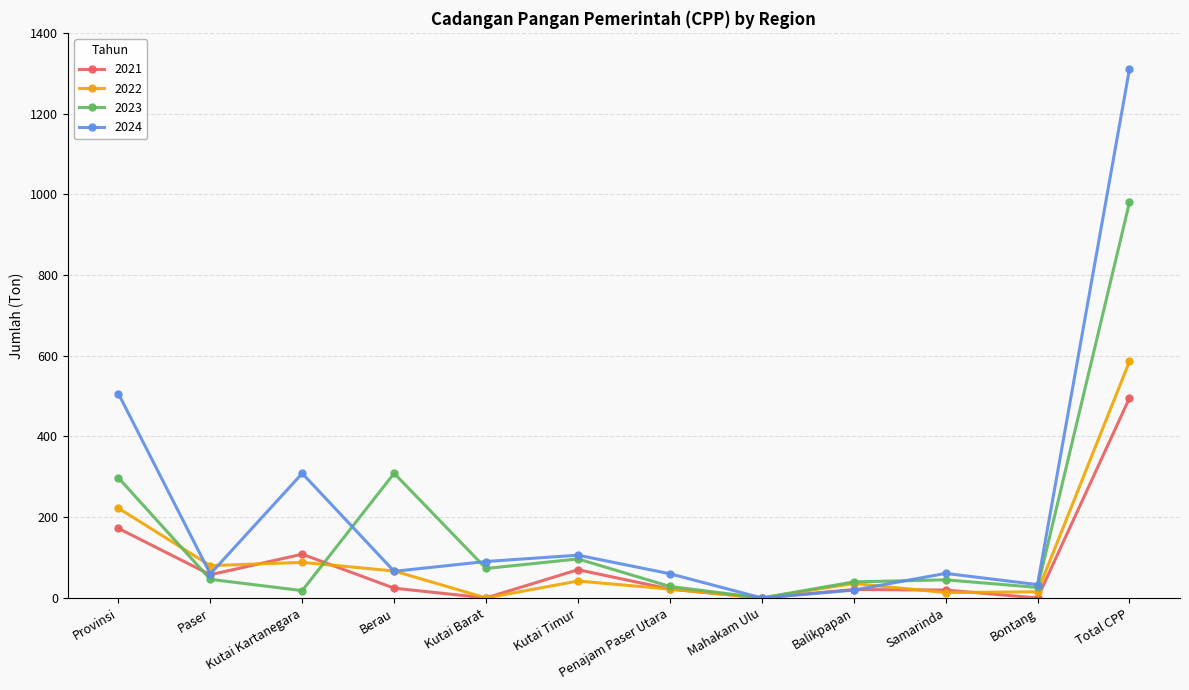

At which category does 2021 reach its first local peak?

Kutai Kartanegara